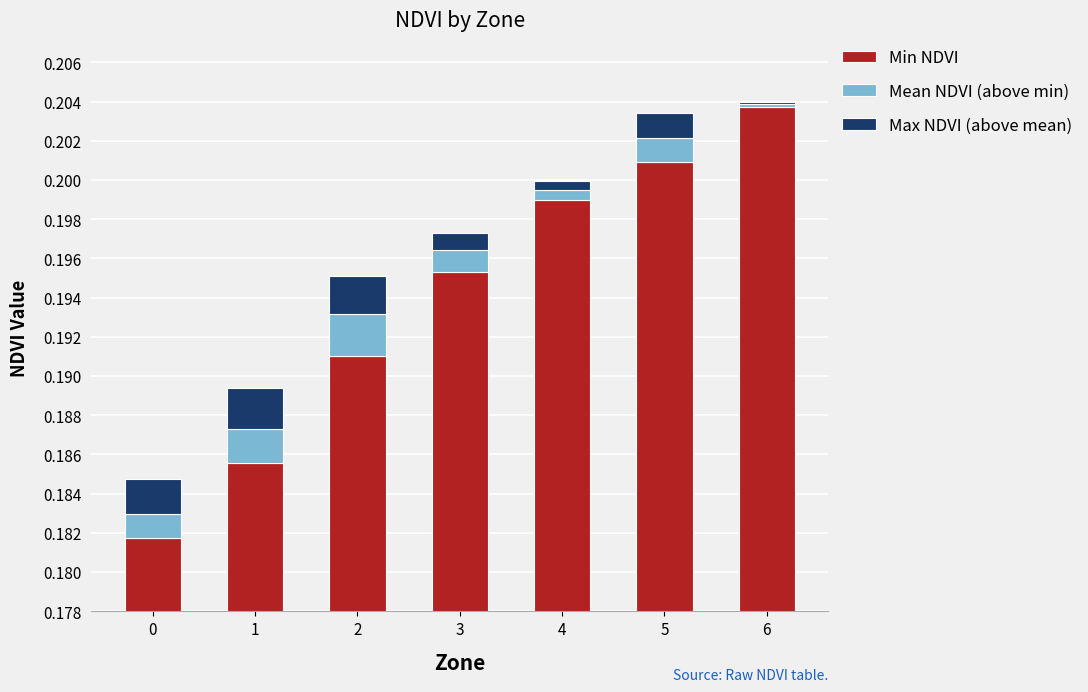

What is the spread (max minus min) of values at 5?

0.2